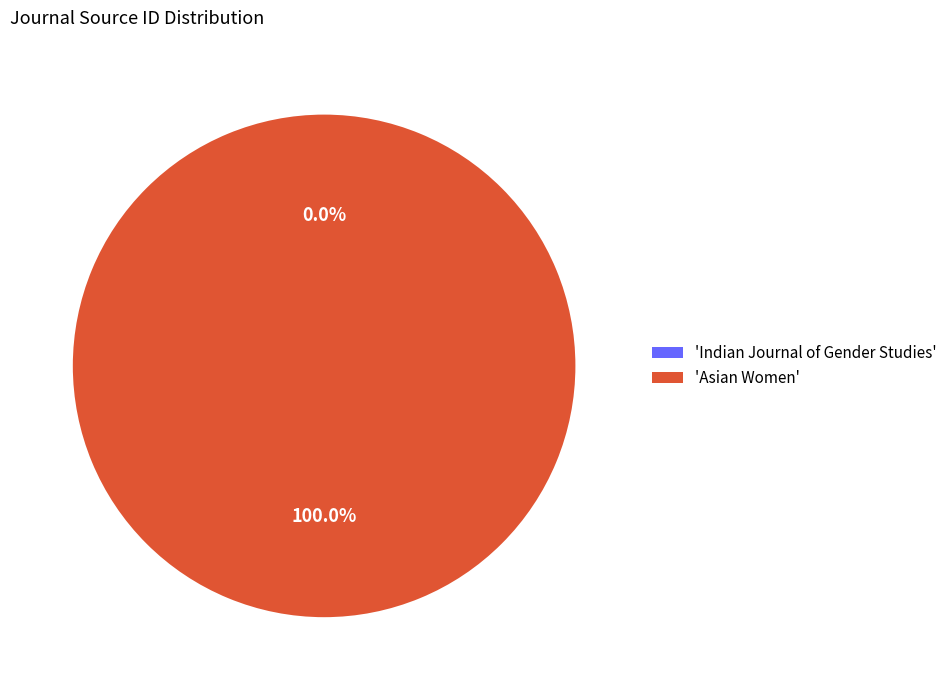

Which category accounts for the majority?

'Asian Women'